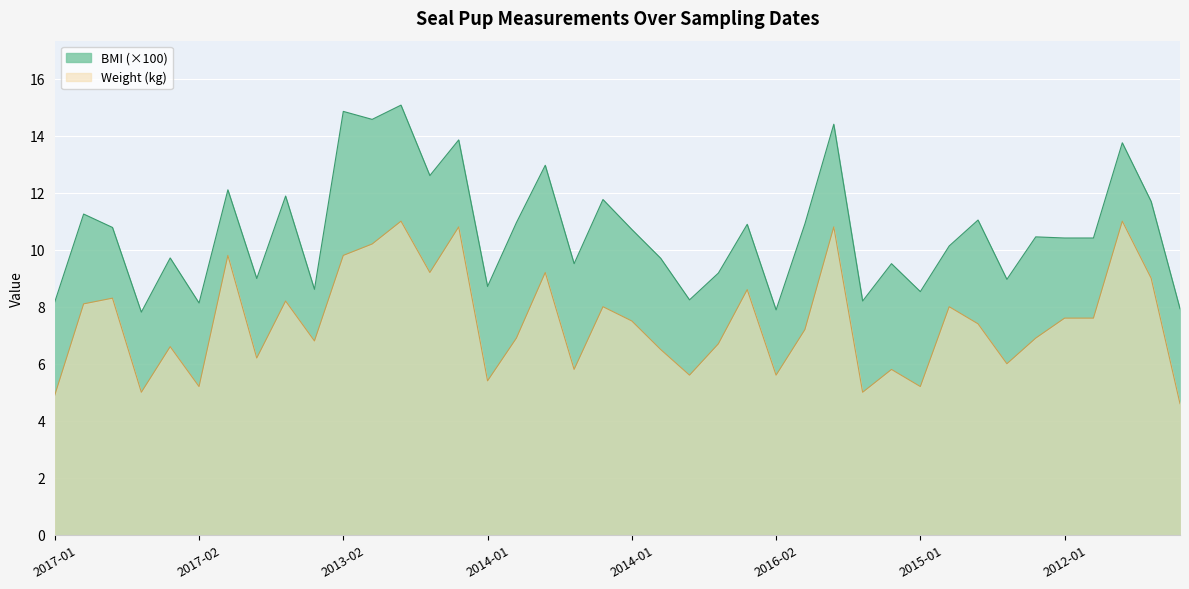

Is the value of Weight at 2014-01 greater than the value of BMI at 2017-02?

No